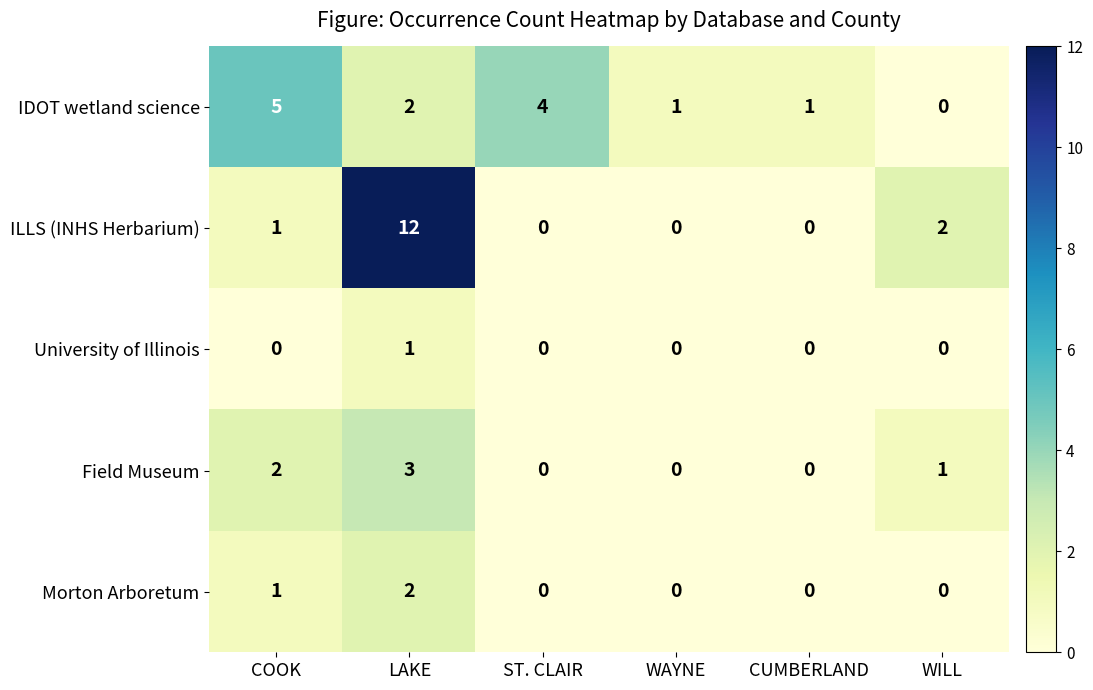

Rank the series by their maximum value, from highest to lowest.

ILLS (INHS Herbarium), IDOT wetland science, Field Museum, Morton Arboretum, University of Illinois